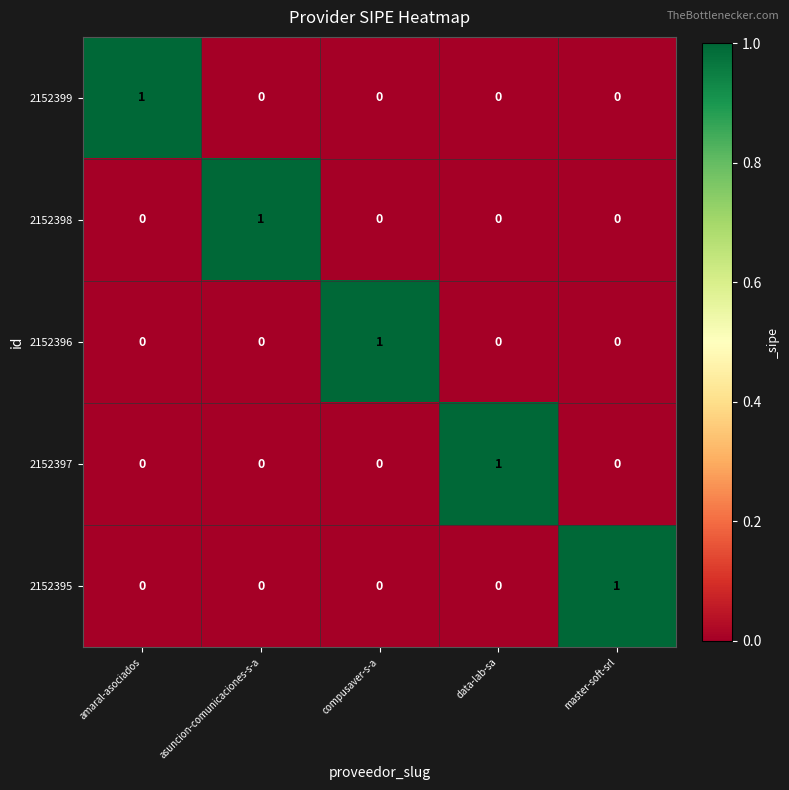

Is the value of 2152398 at asuncion-comunicaciones-s-a greater than the value of 2152397 at compusaver-s-a?

Yes